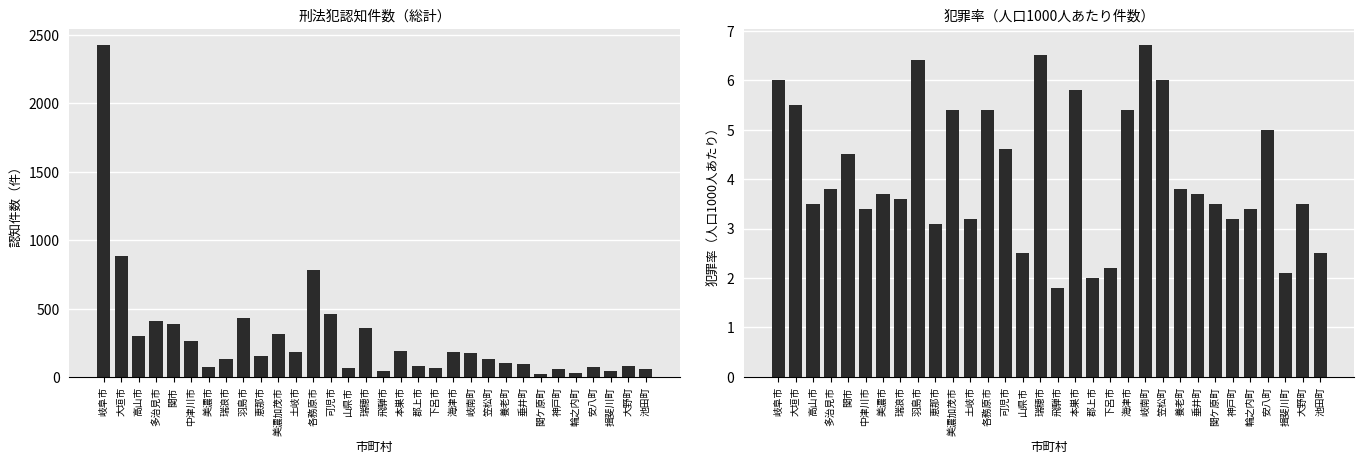

The 総計 series shows 192.0 at 本巣市. True or false?

True